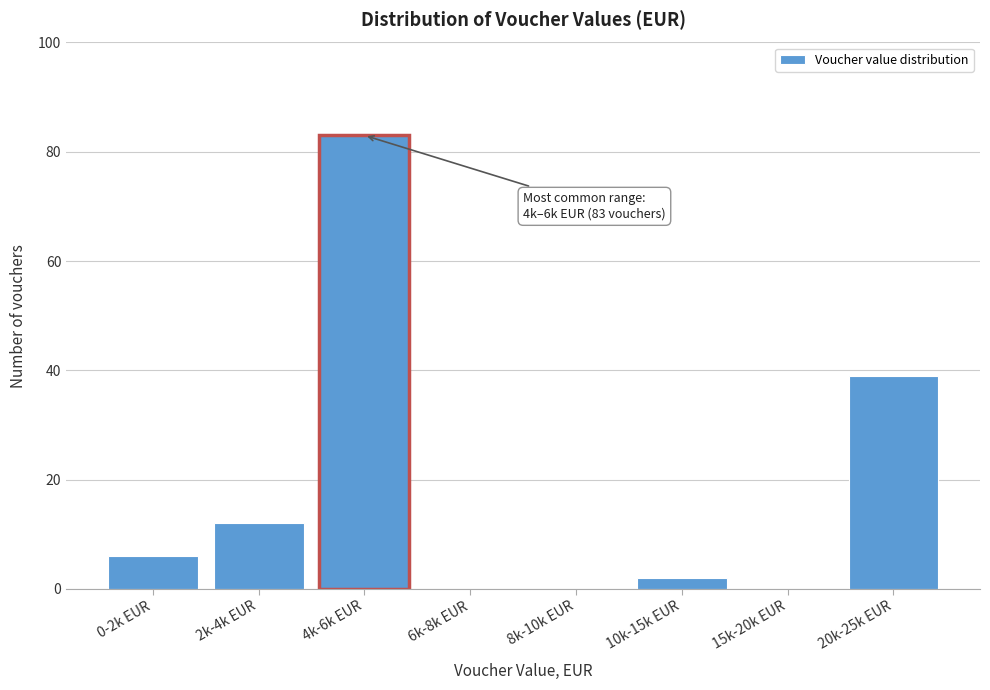

Reading left to right, transcribe all the data shown in this chart.

0-2k EUR=6	2k-4k EUR=12	4k-6k EUR=83	6k-8k EUR=0	8k-10k EUR=0	10k-15k EUR=2	15k-20k EUR=0	20k-25k EUR=39